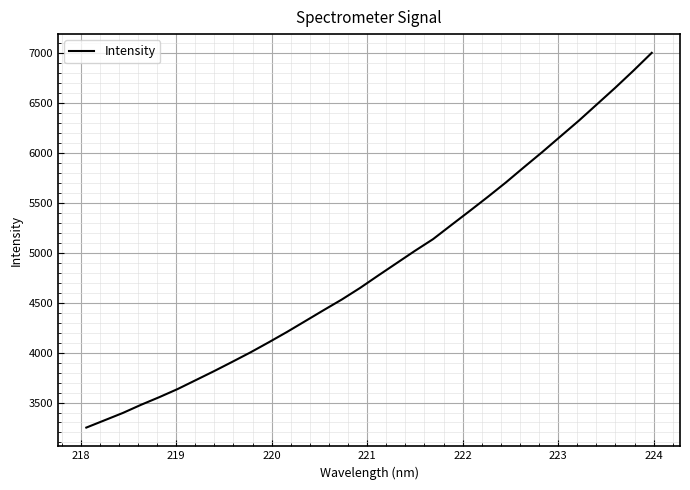

Reading left to right, list all the values displayed in this chart.

3249.1	3322.2	3395.4	3477.4	3553.9	3634.8	3724.5	3814.5	3907.8	4002.9	4103.6	4207.3	4315.8	4424.7	4531.6	4647.4	4772.3	4895.1	5018.0	5135.8	5276.6	5416.5	5558.4	5704.2	5857.9	6009.1	6166.1	6322.3	6487.2	6652.2	6823.6	7001.3